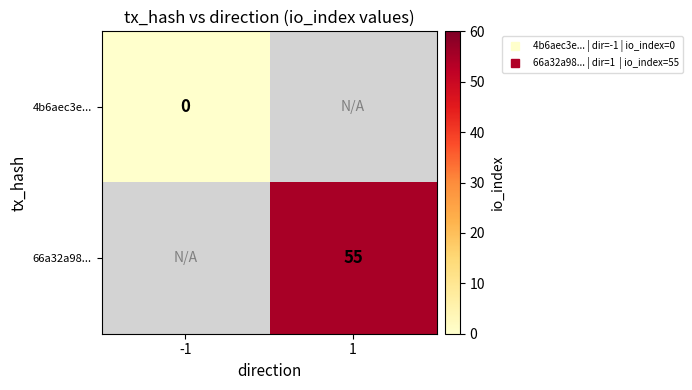

At 1, list the series in order from largest to smallest.

4b6aec3e..., 66a32a98...